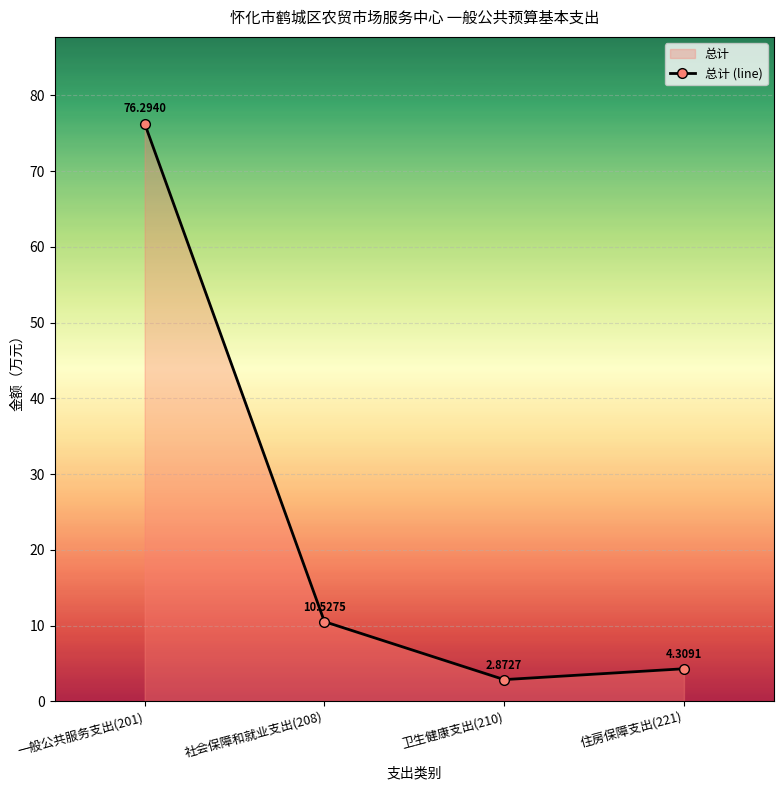

Approximately how many times larger is the value at 卫生健康支出(210) compared to 住房保障支出(221)?

0.7